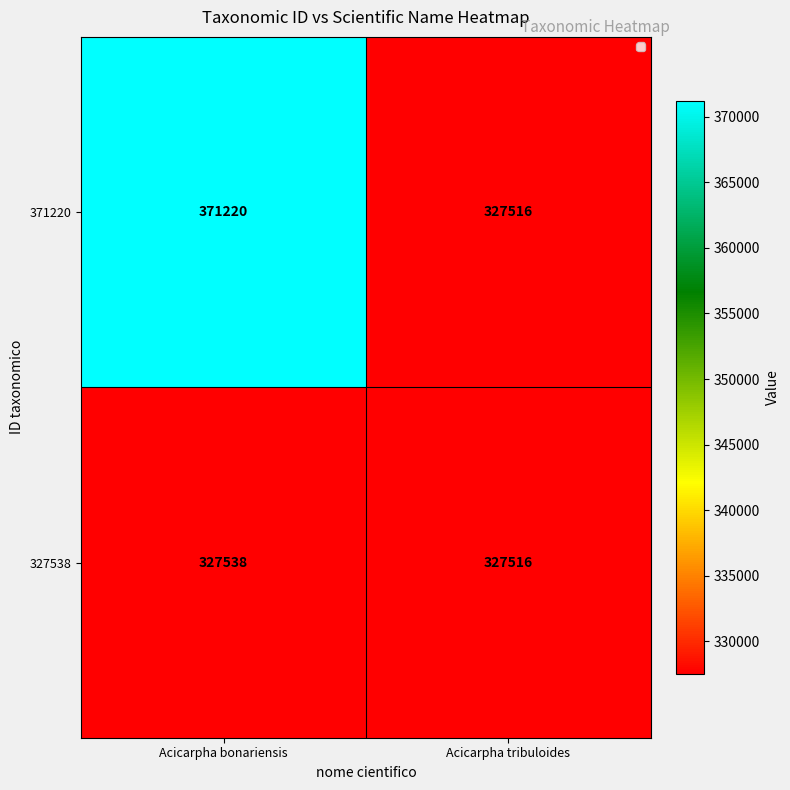

What is the difference between the maximum and minimum values in the 371220 series?

43704